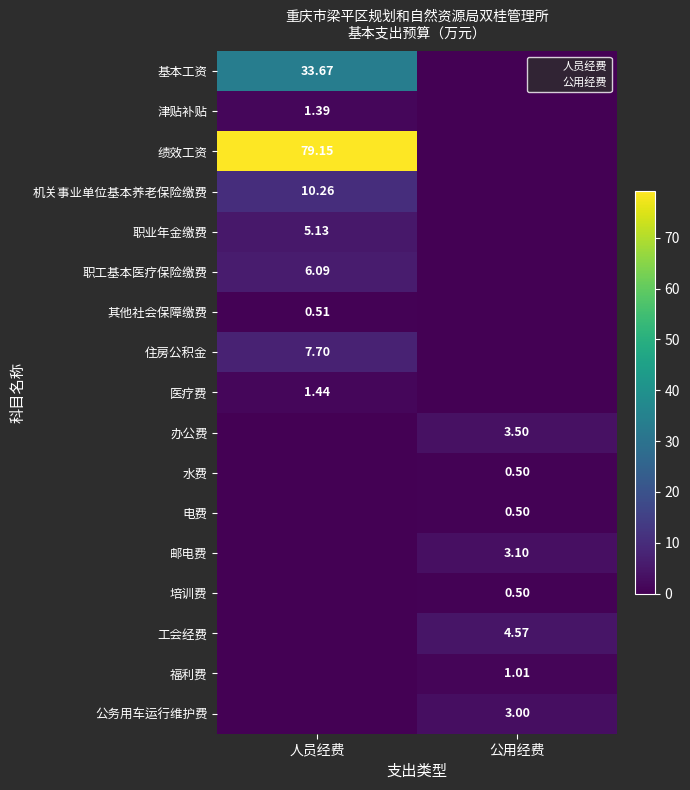

What is the sum of the 基本工资 values at 公用经费 and 人员经费?

33.7